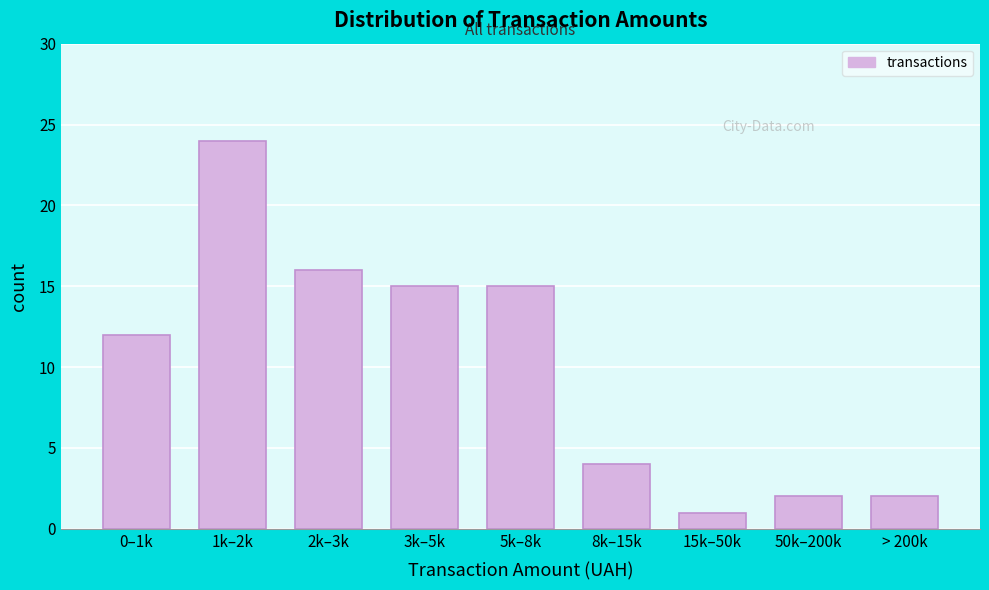

Reading left to right, what are all the values shown in this chart?

12	24	16	15	15	4	1	2	2